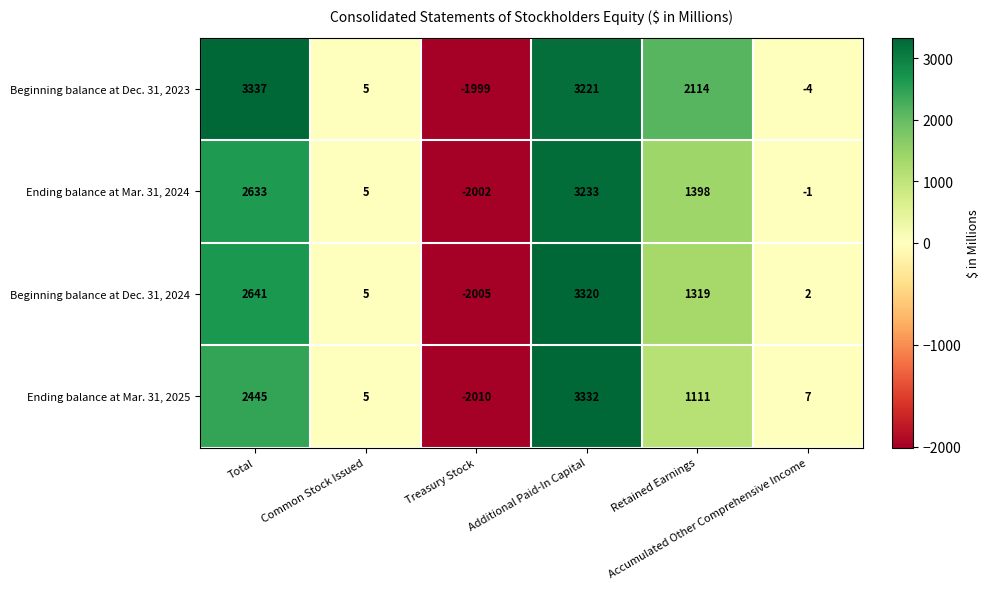

How many categories are shown in the chart?

6